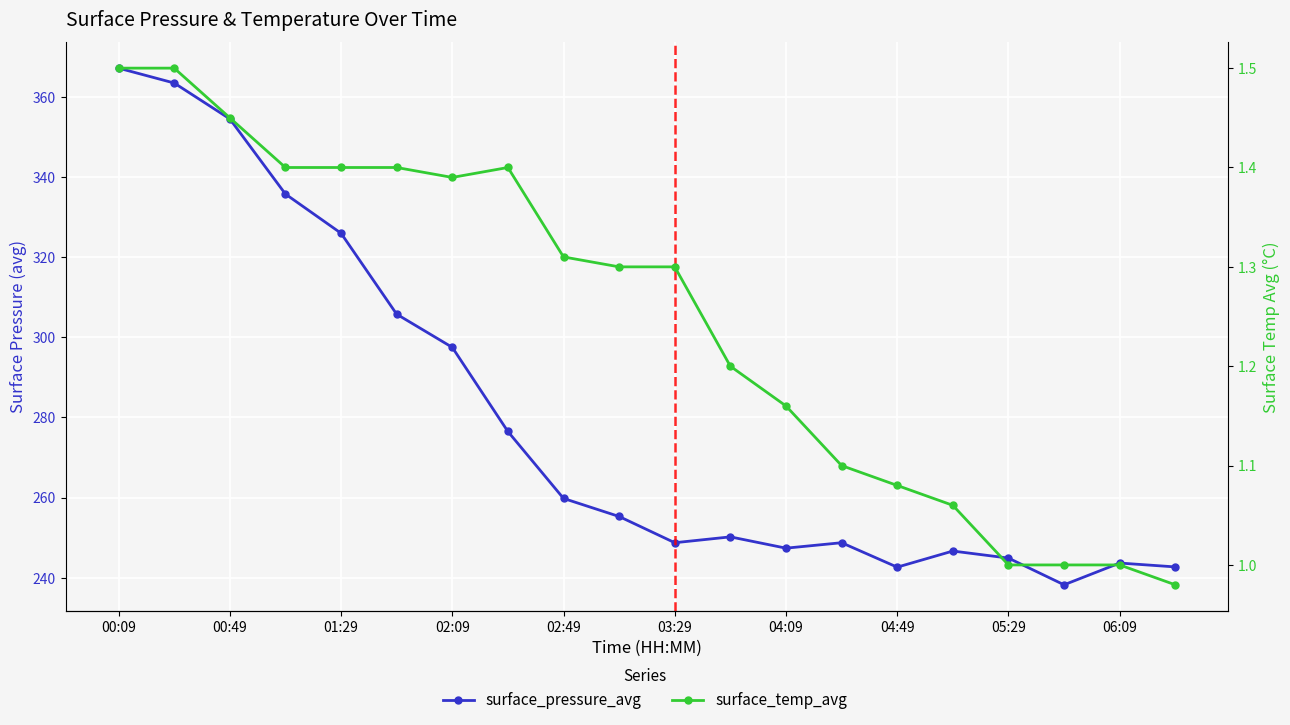

Where does the surface_pressure_avg series first go above 255?

00:09